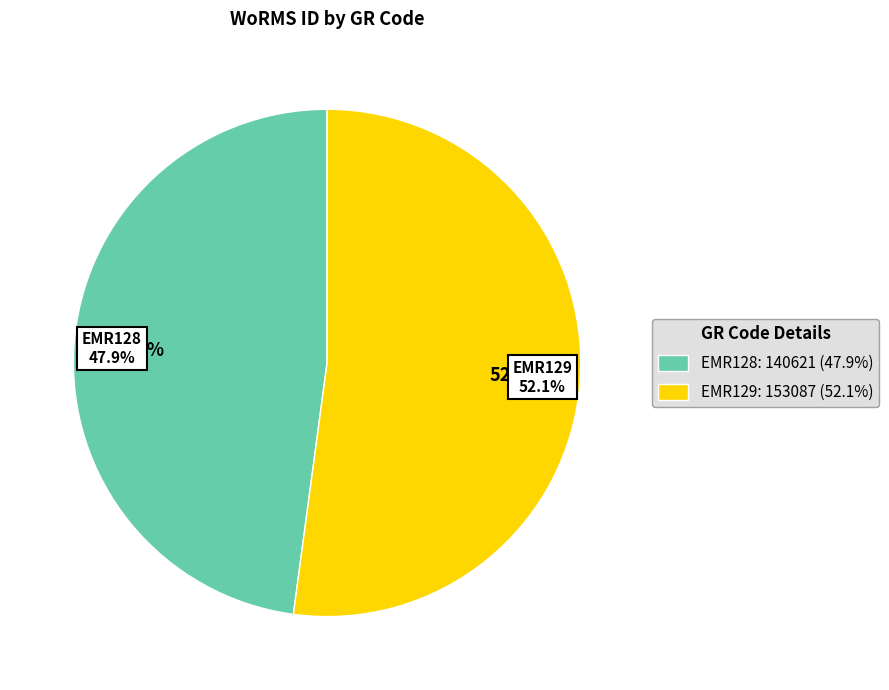

Which slice is the smallest?

EMR128